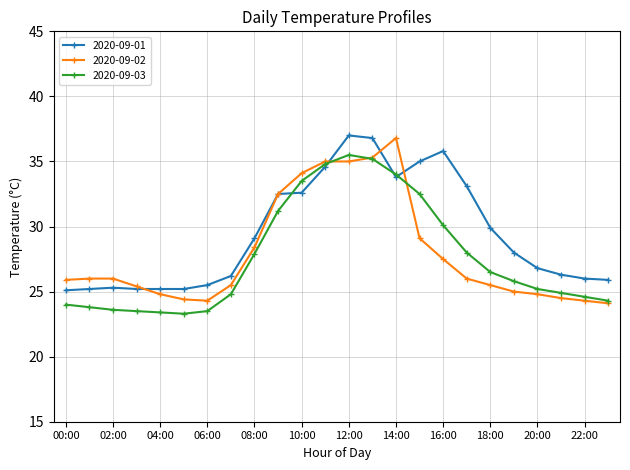

Which series has the largest total across all categories?

2020-09-01